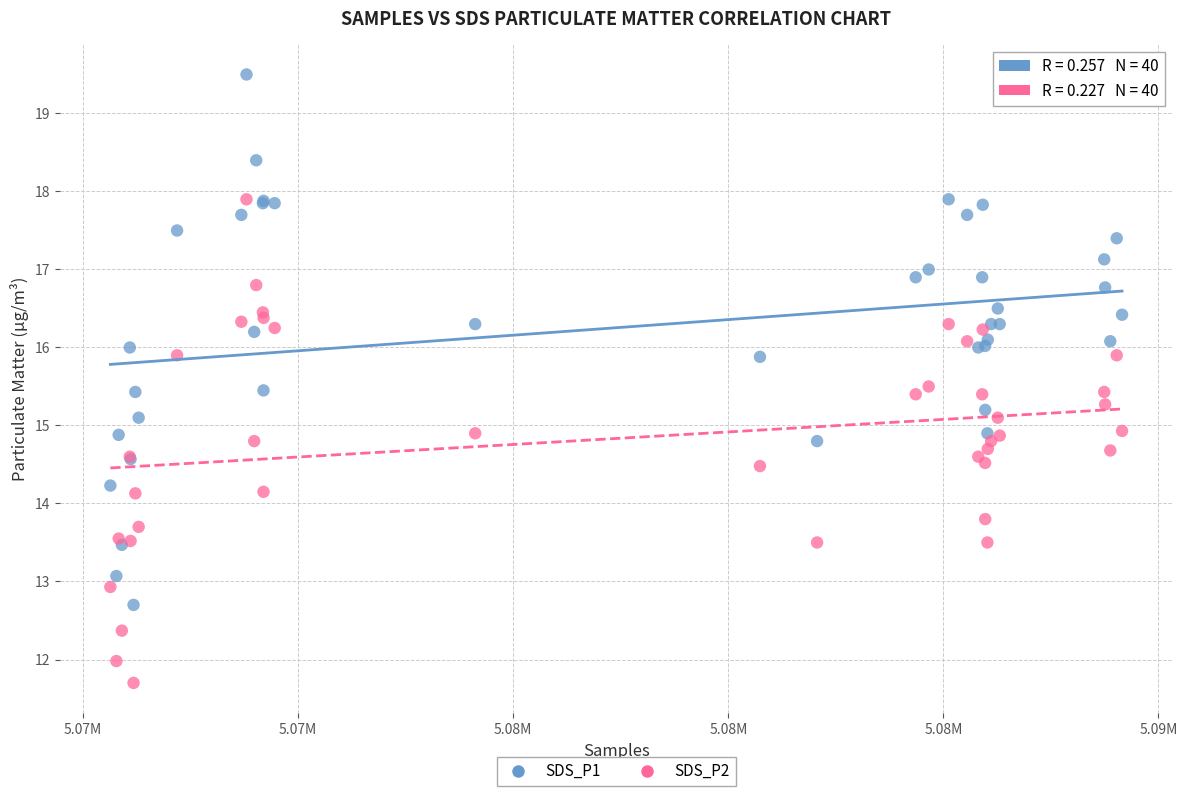

What is the X range (max minus min) for the scatter plot?

23520.0